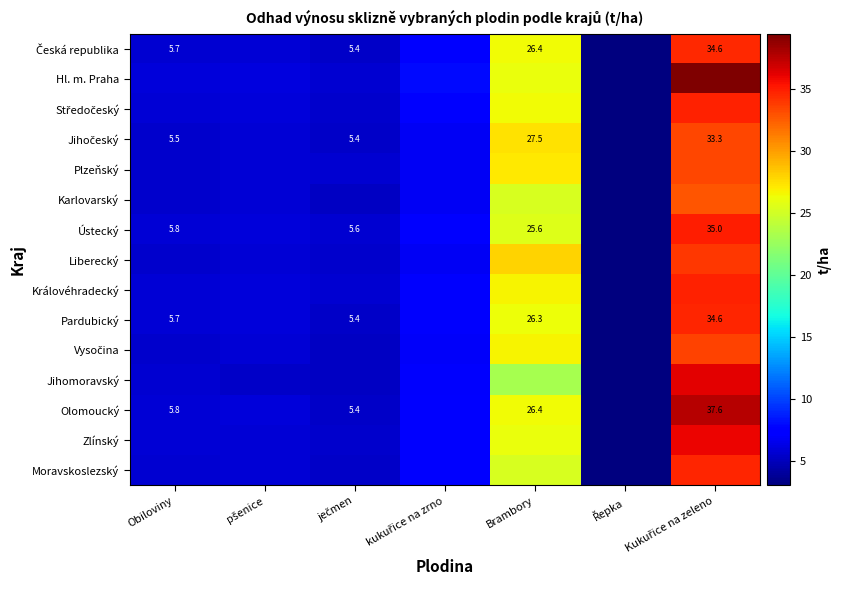

Which series has the largest range (max minus min)?

Hl. m. Praha